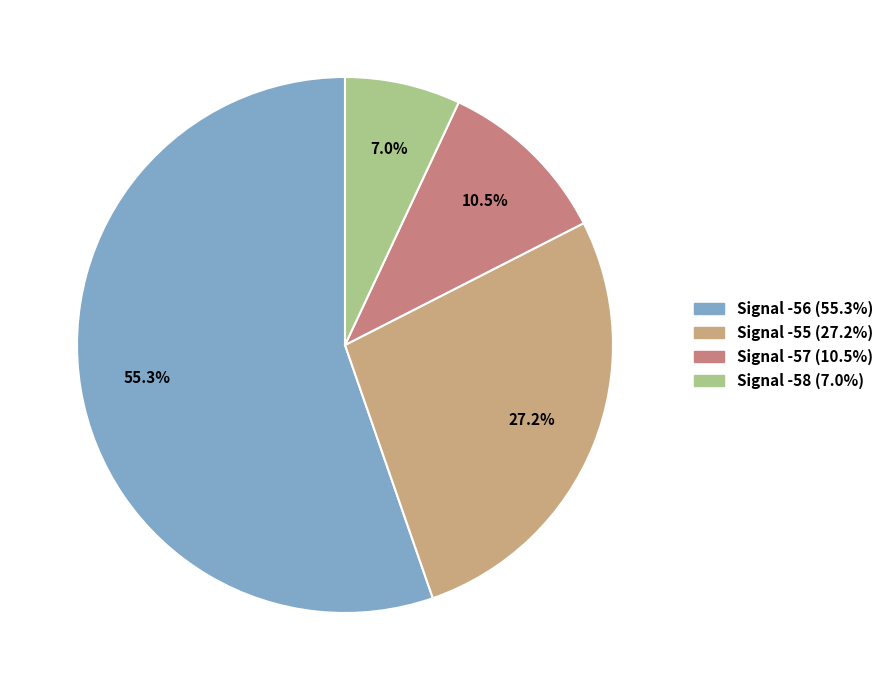

To the nearest percent, what is the average slice percentage?

25%